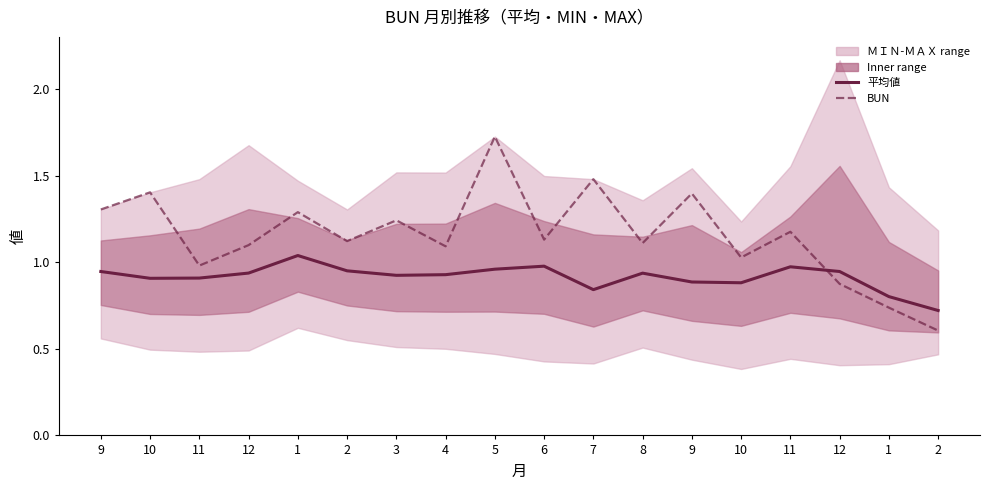

Between 10 and 2, which is larger?

2